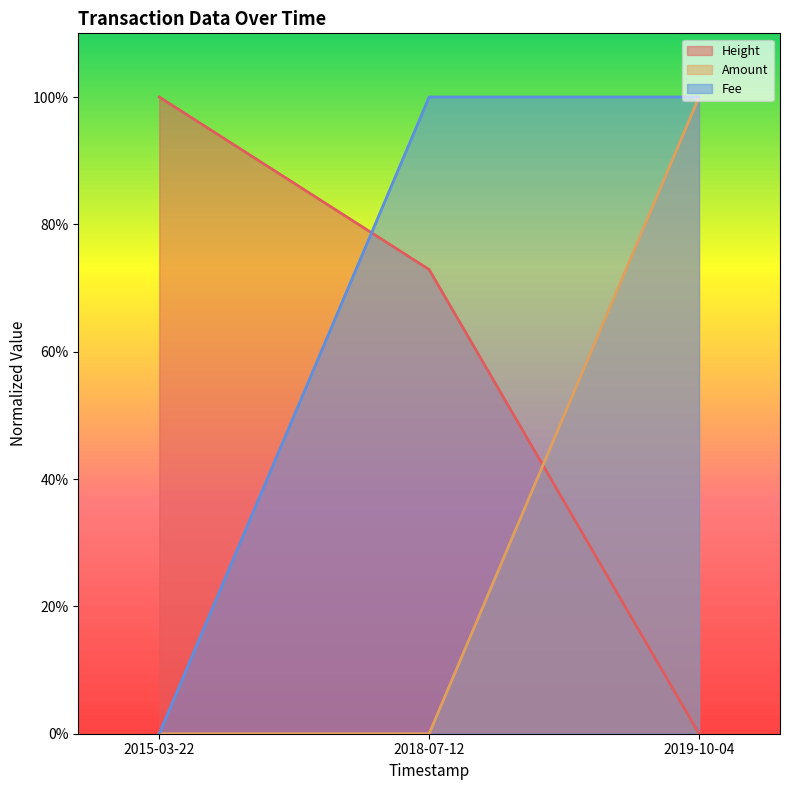

List the series in order of their peak value, highest first.

Height, Amount, Fee